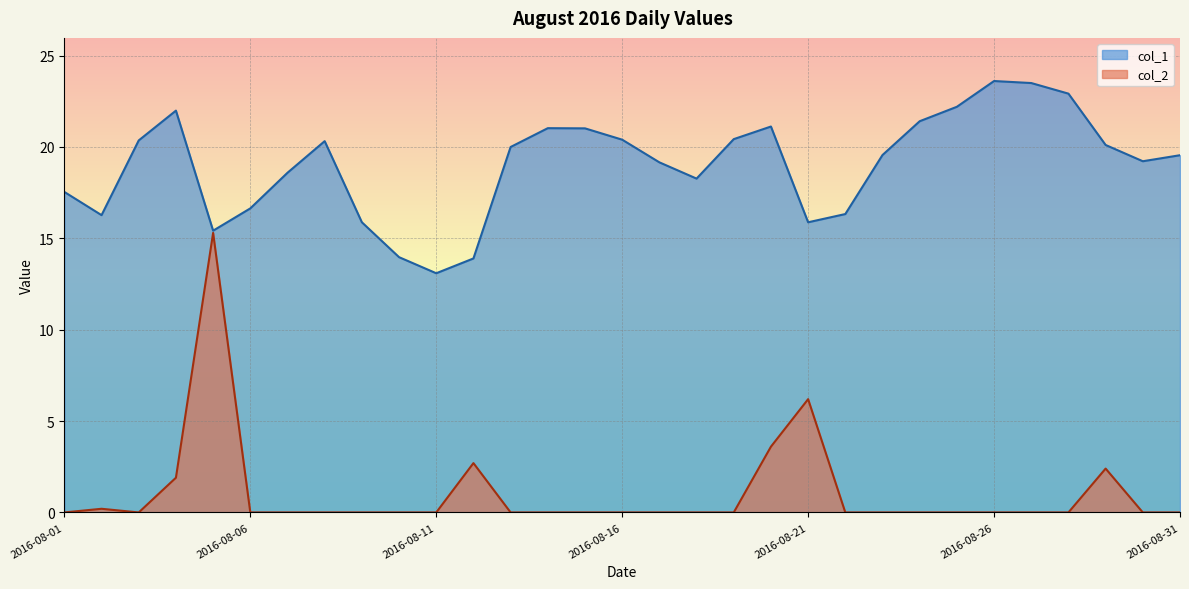

True or false: col_2 and col_1 intersect in this chart.

False